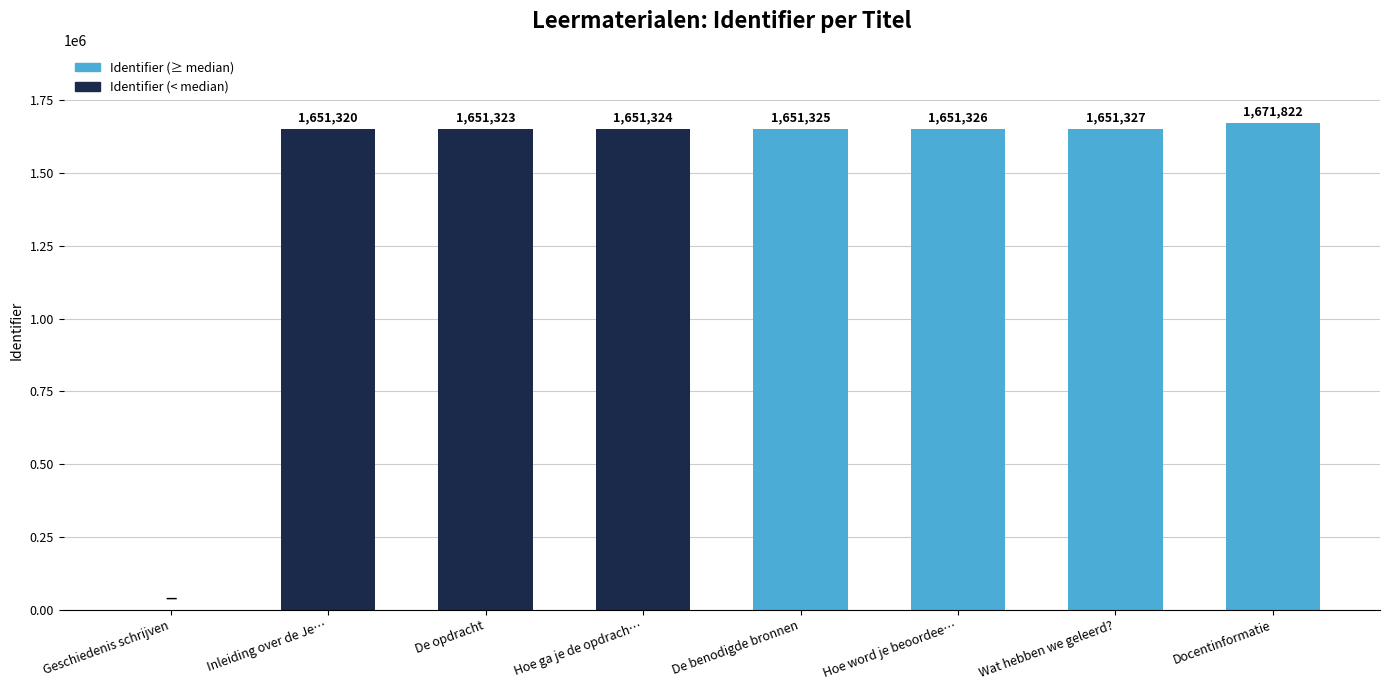

The value at Docentinformatie is 1671822. True or false?

True